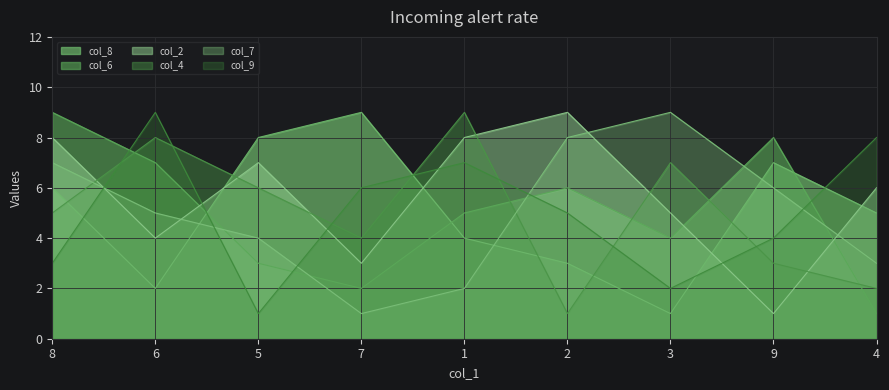

What is the sum of the col_4 values at 2 and 1?

10